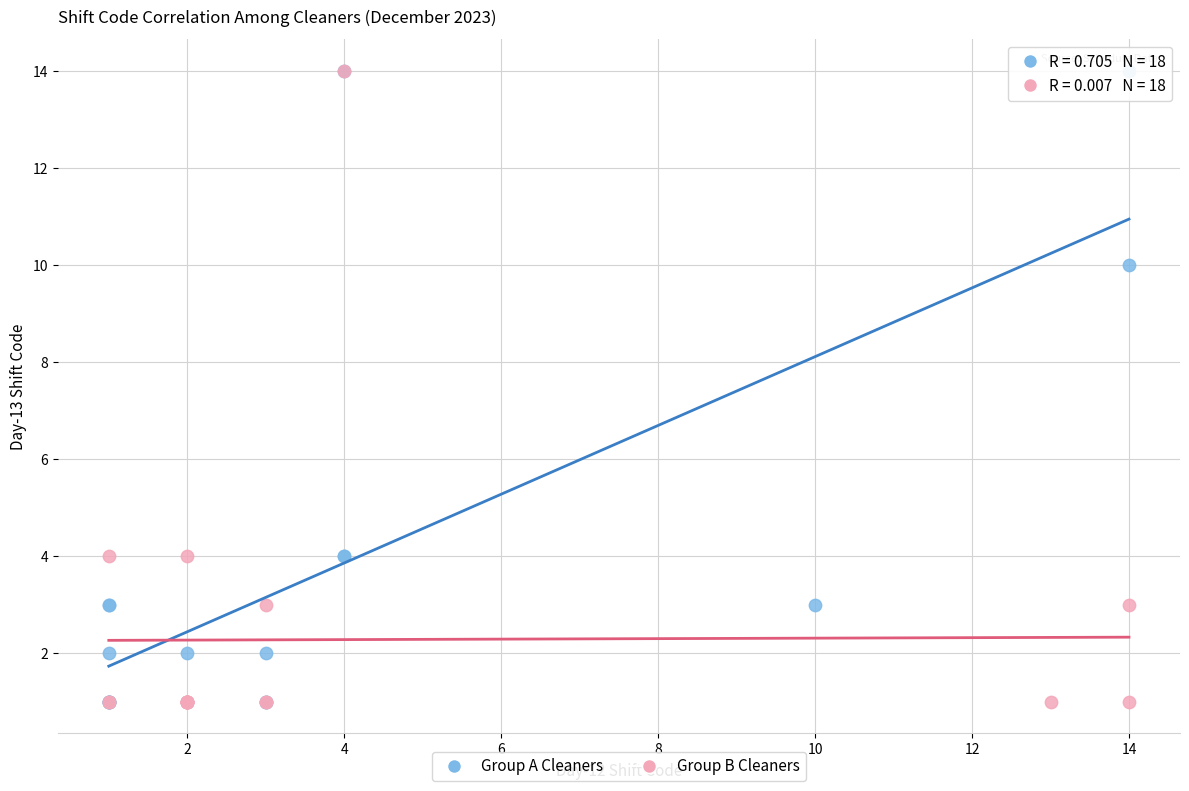

What are all the series names shown in the legend?

Group A Cleaners, Group B Cleaners